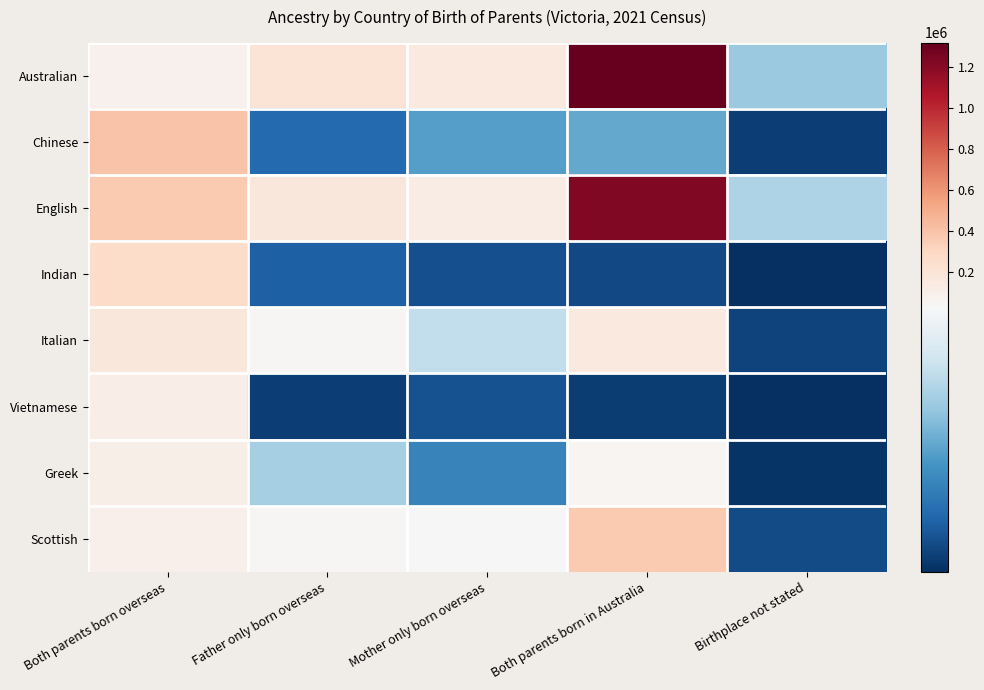

Reading left to right, list all the values displayed in this chart.

Australian: Both parents born overseas=85460	Father only born overseas=200274	Mother only born overseas=150427	Both parents born in Australia=1317858	Birthplace not stated=16708
Chinese: Both parents born overseas=393750	Father only born overseas=6311	Mother only born overseas=12107	Both parents born in Australia=13149	Birthplace not stated=2158
English: Both parents born overseas=360521	Father only born overseas=170660	Mother only born overseas=126504	Both parents born in Australia=1224247	Birthplace not stated=18159
Indian: Both parents born overseas=264201	Father only born overseas=5299	Mother only born overseas=3632	Both parents born in Australia=3079	Birthplace not stated=560
Italian: Both parents born overseas=168174	Father only born overseas=42945	Mother only born overseas=19920	Both parents born in Australia=151230	Birthplace not stated=2424
Vietnamese: Both parents born overseas=112735	Father only born overseas=2017	Mother only born overseas=3938	Both parents born in Australia=1884	Birthplace not stated=563
Greek: Both parents born overseas=104705	Father only born overseas=17575	Mother only born overseas=9097	Both parents born in Australia=48671	Birthplace not stated=1134
Scottish: Both parents born overseas=87418	Father only born overseas=42929	Mother only born overseas=32372	Both parents born in Australia=368383	Birthplace not stated=3355